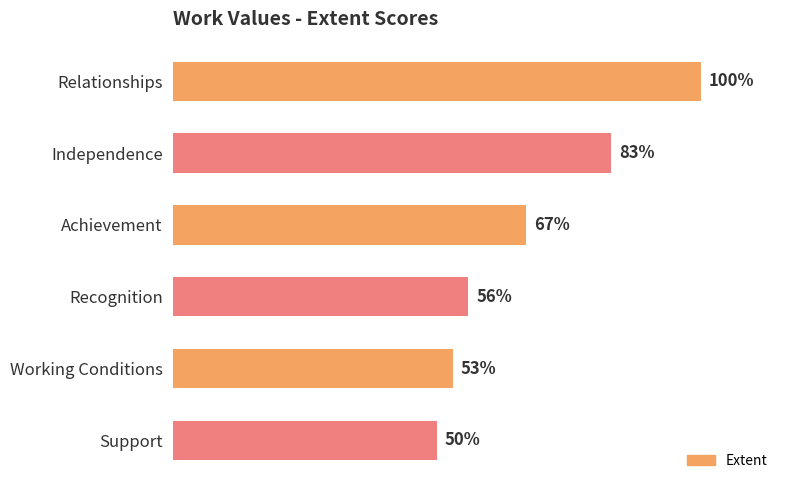

List the labels in order of value, largest first.

Relationships, Independence, Achievement, Recognition, Working Conditions, Support